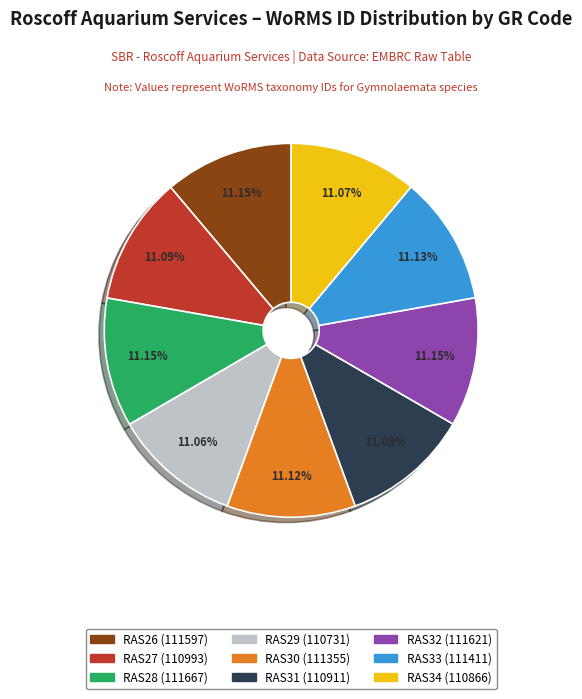

To the nearest percent, what is the combined percentage of RAS32 and RAS29?

22%